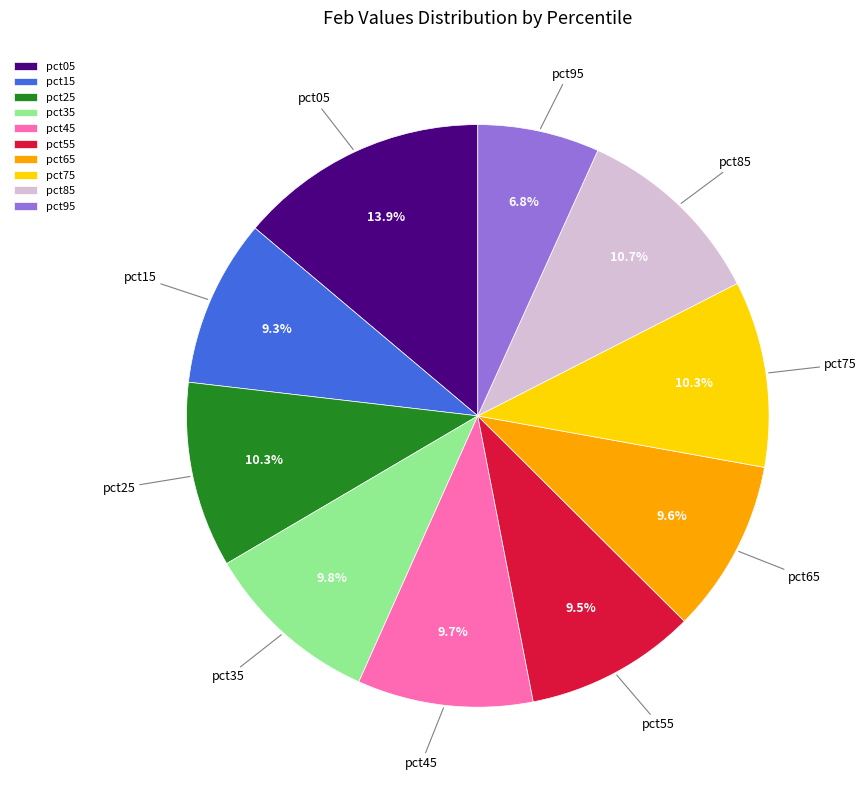

Which category has the biggest portion of the pie?

pct05